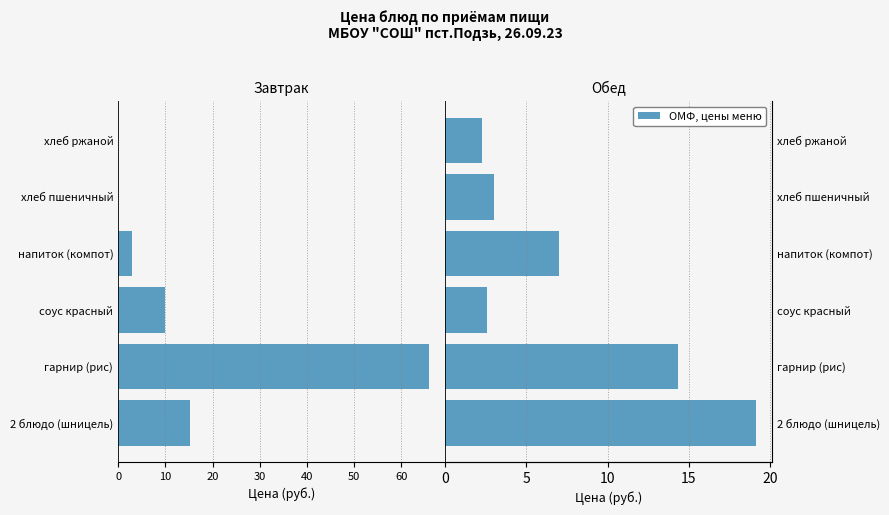

At how many categories does at least one series exceed 8?

2